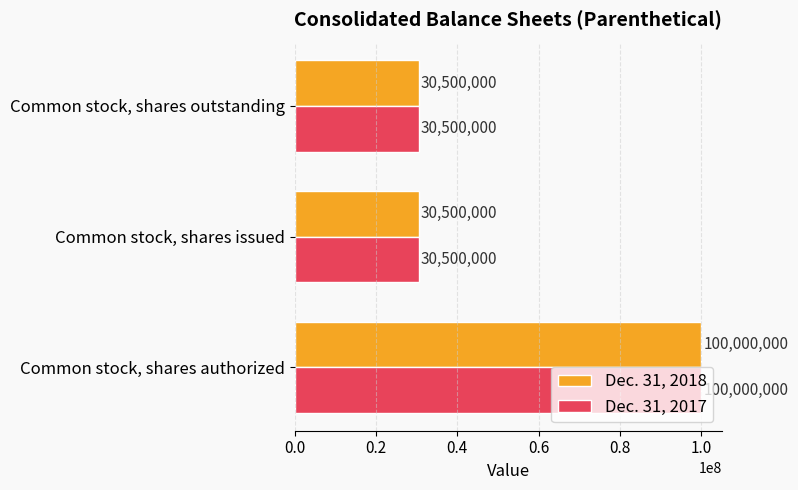

What are all the series names shown in the legend?

Dec. 31, 2018, Dec. 31, 2017